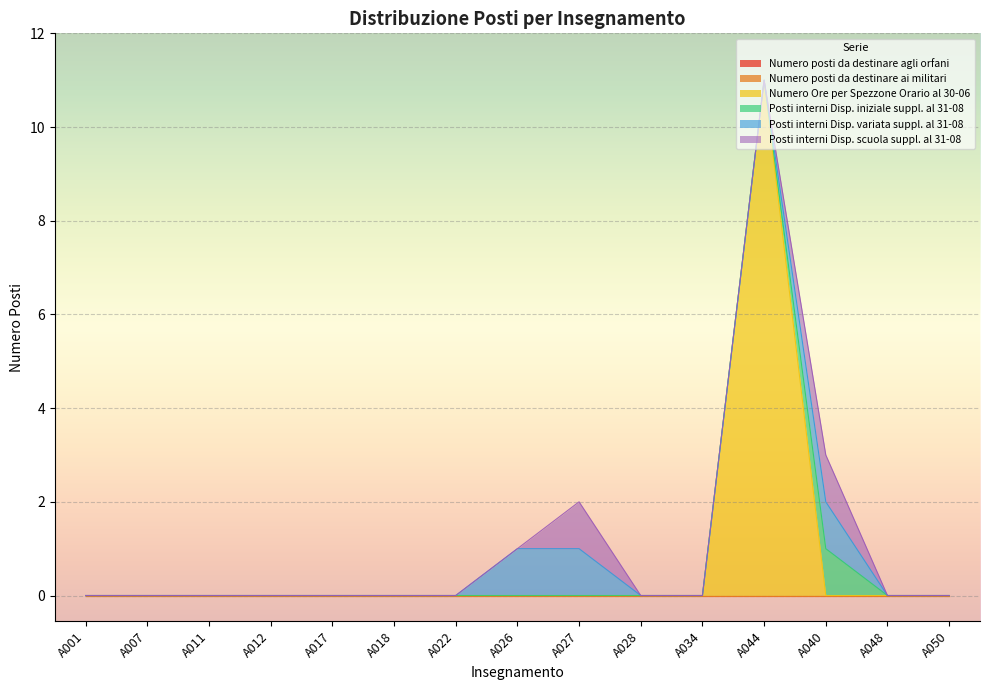

True or false: Posti interni Disp. variata suppl. al 31-08 and Numero posti da destinare agli orfani intersect in this chart.

False